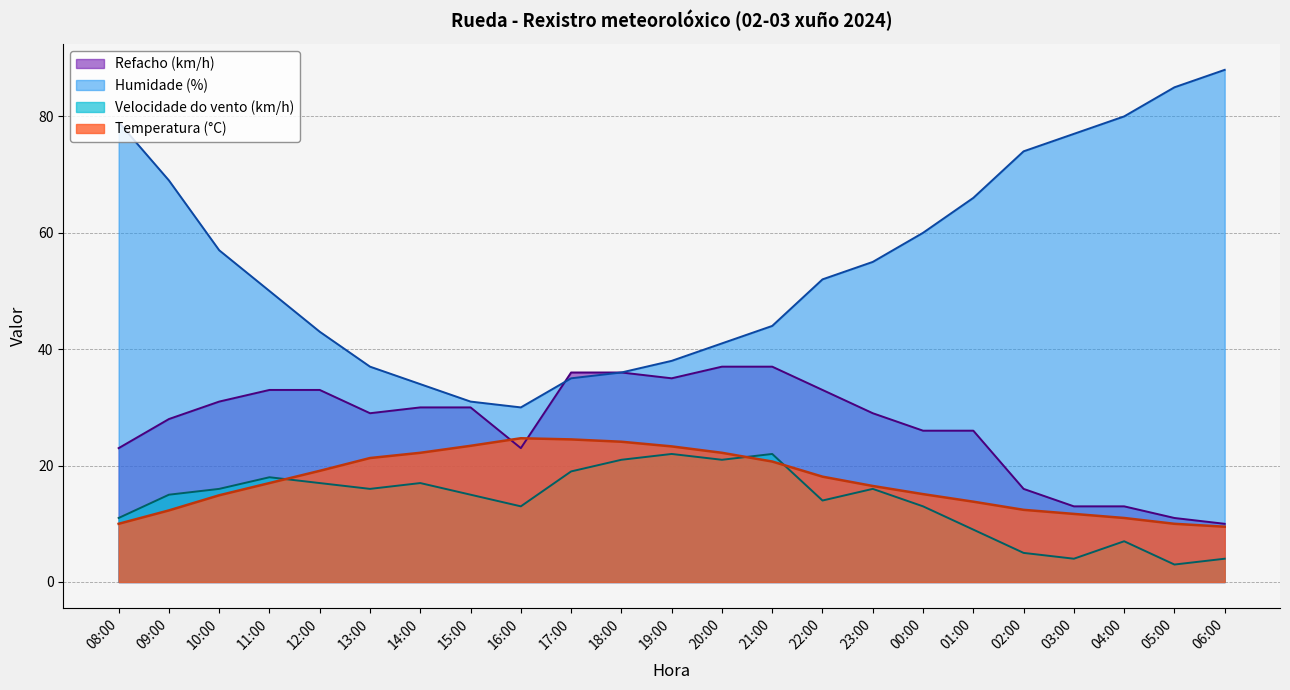

True or false: Humidade (%) and Temperatura (°C) intersect in this chart.

False